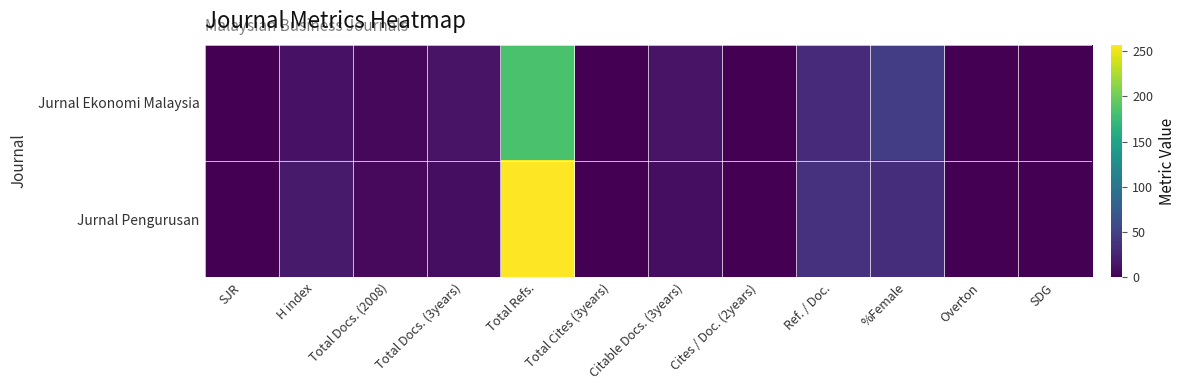

At how many categories does at least one series exceed 123?

1